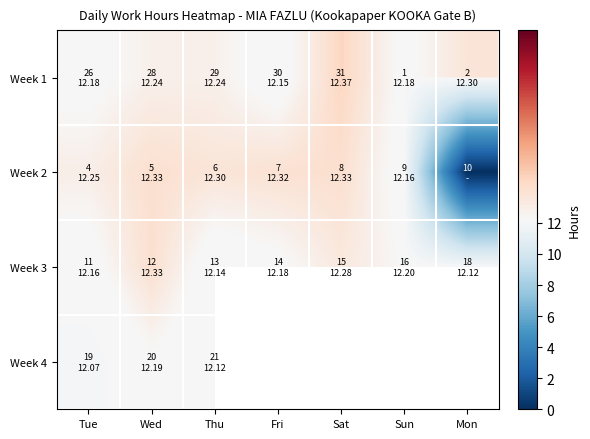

The value of Week 2 at Wed is 19.0. True or false?

False